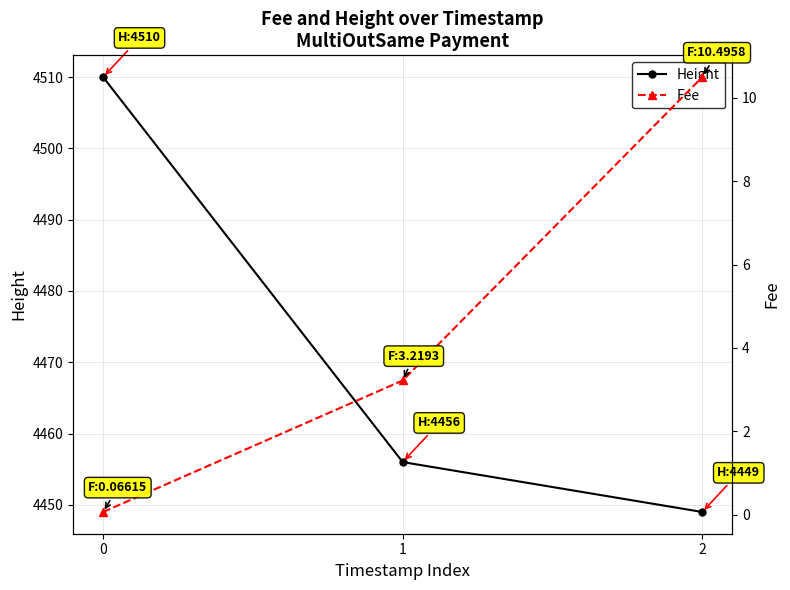

How many data points in Fee are less than 3?

1